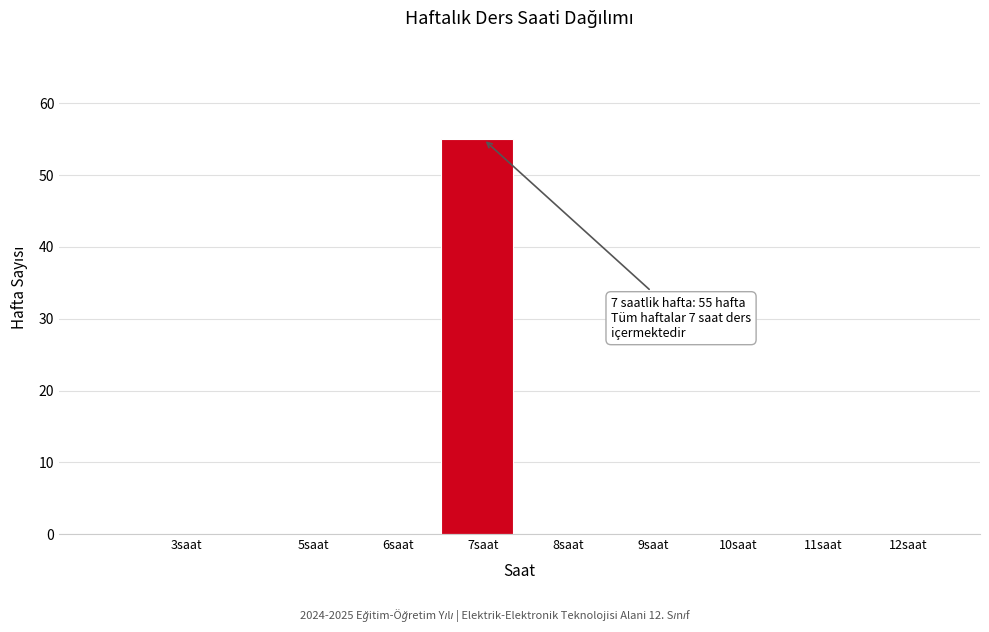

Reading left to right, transcribe all the data shown in this chart.

3saat=0	5saat=0	6saat=0	7saat=55	8saat=0	9saat=0	10saat=0	11saat=0	12saat=0